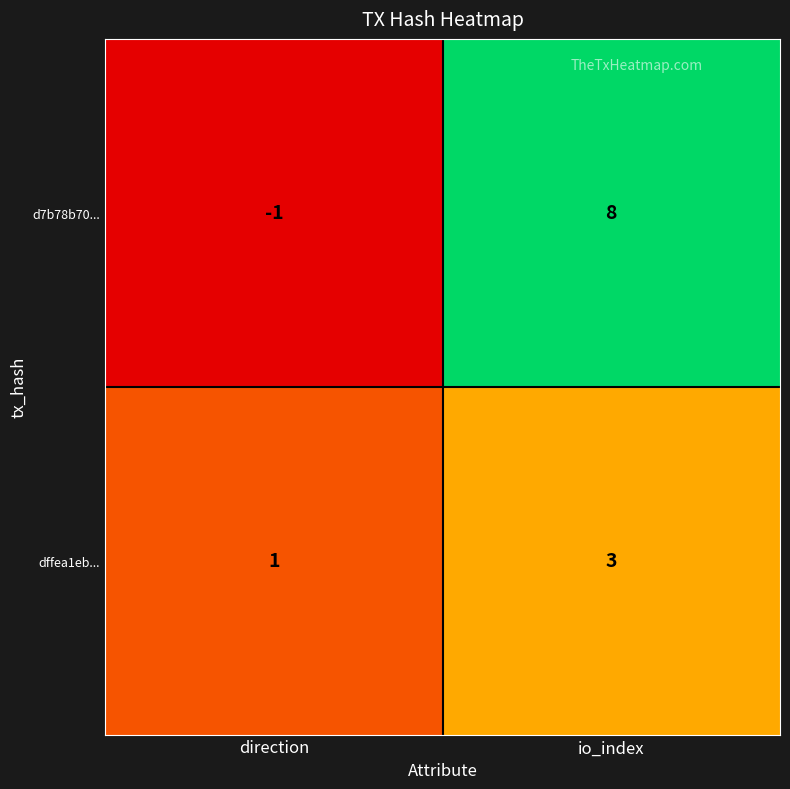

Reading left to right, transcribe all the data shown in this chart.

d7b78b70...: direction=-1	io_index=8
dffea1eb...: direction=1	io_index=3